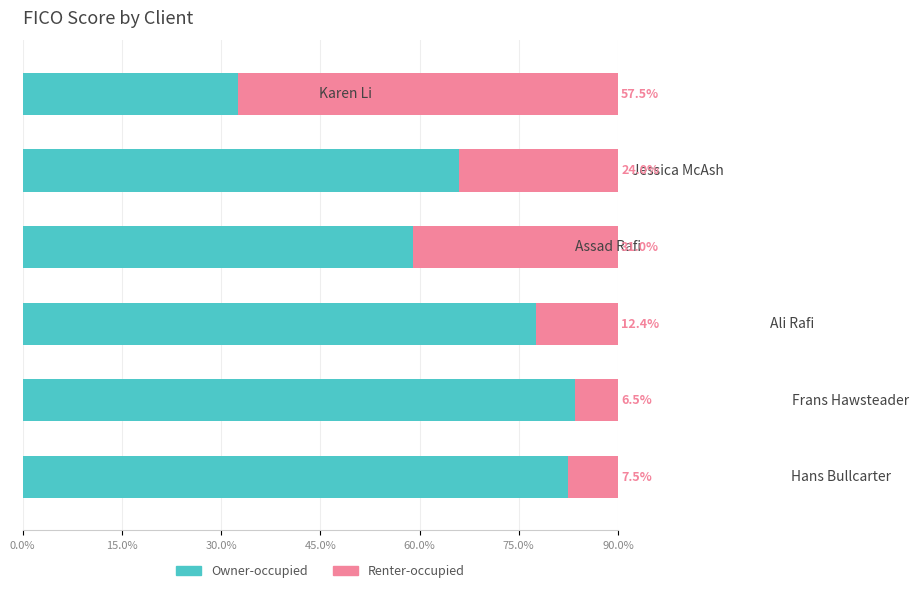

How many data points in Owner-occupied are less than 77?

3